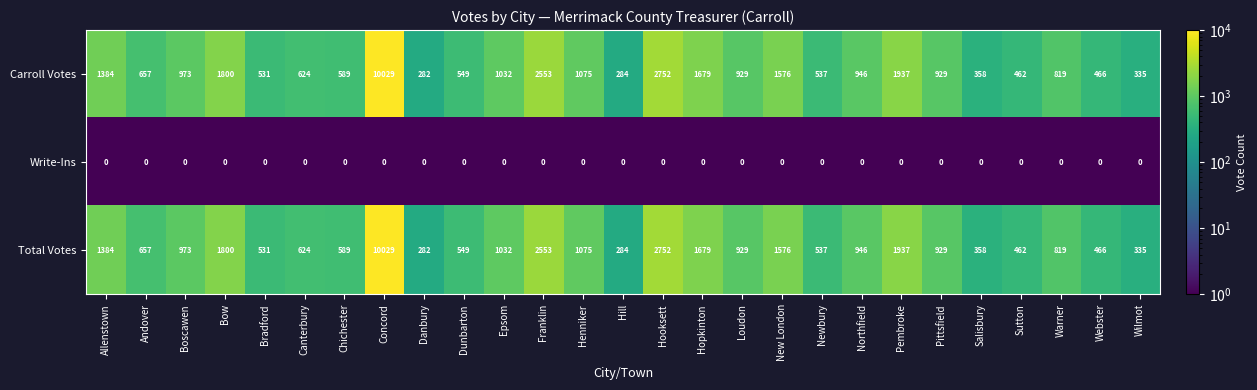

What is the minimum value shown in the chart?

0